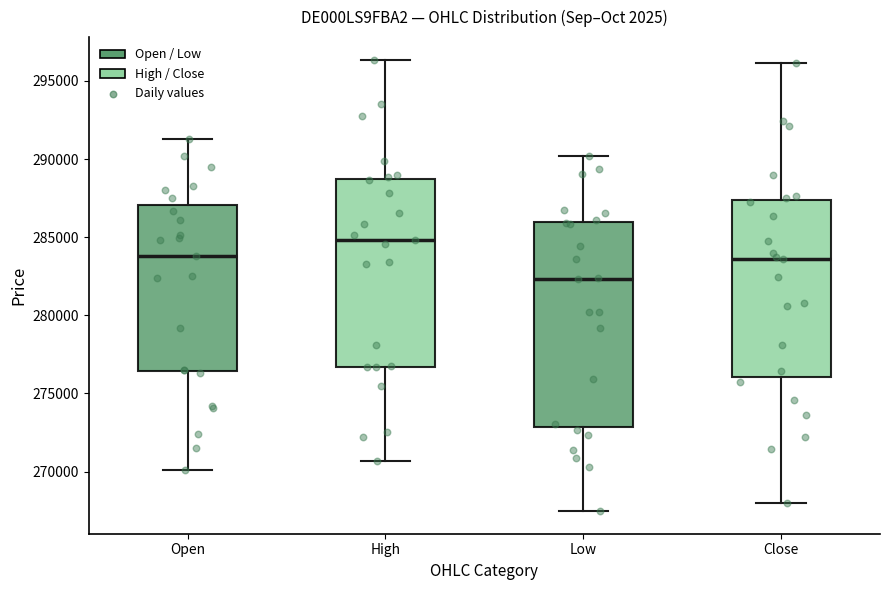

Which box has the highest median line?

High